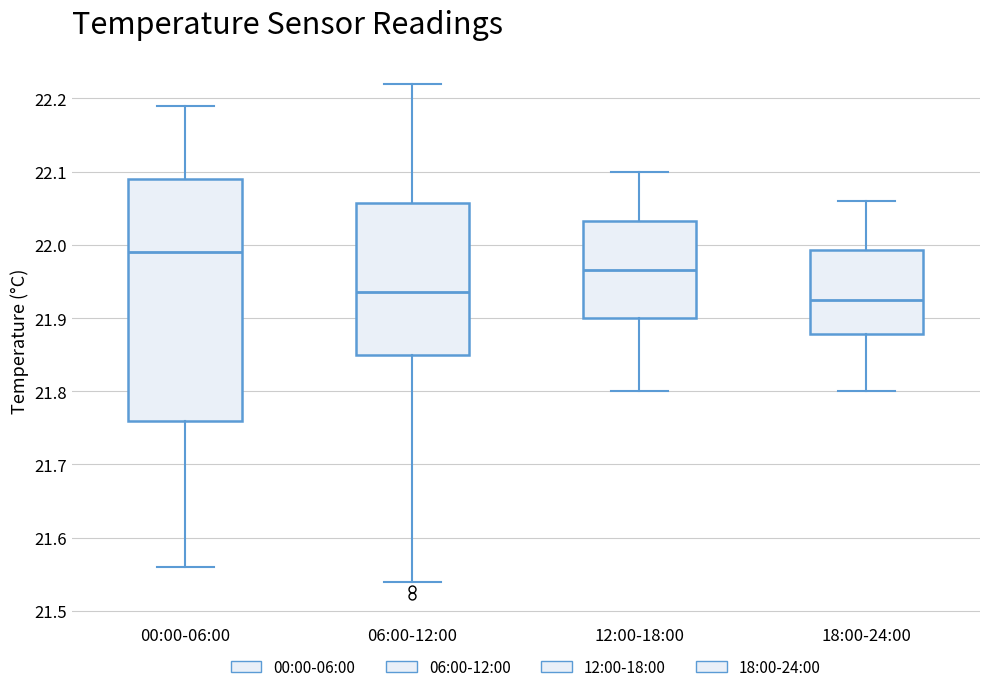

Reading left to right, transcribe this box plot: for each box, give where its median line is, the range the box spans, and where its two whiskers end, as read against the y-axis. The values are not printed on the chart, so give them approximately, as read against the axis.

00:00-06:00: median 21.99, box 21.76 to 22.09, whiskers 21.56 to 22.19
06:00-12:00: median 21.94, box 21.85 to 22.06, whiskers 21.54 to 22.22
12:00-18:00: median 21.97, box 21.90 to 22.03, whiskers 21.80 to 22.10
18:00-24:00: median 21.93, box 21.88 to 21.99, whiskers 21.80 to 22.06